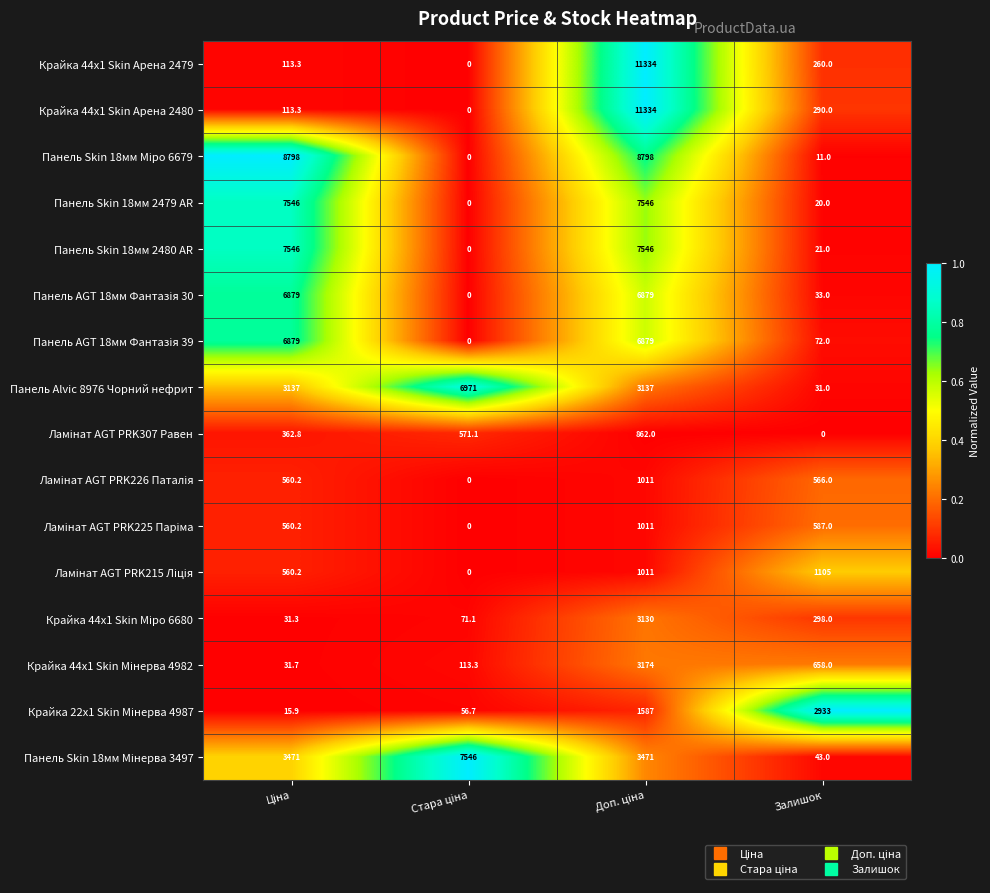

What is the maximum value shown in the chart?

11334.0